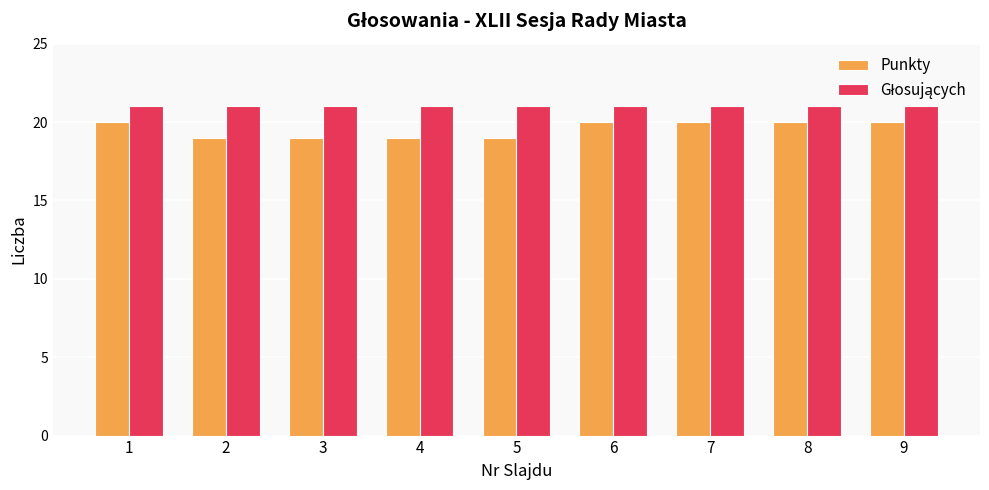

What is the sum of all Punkty values?

176